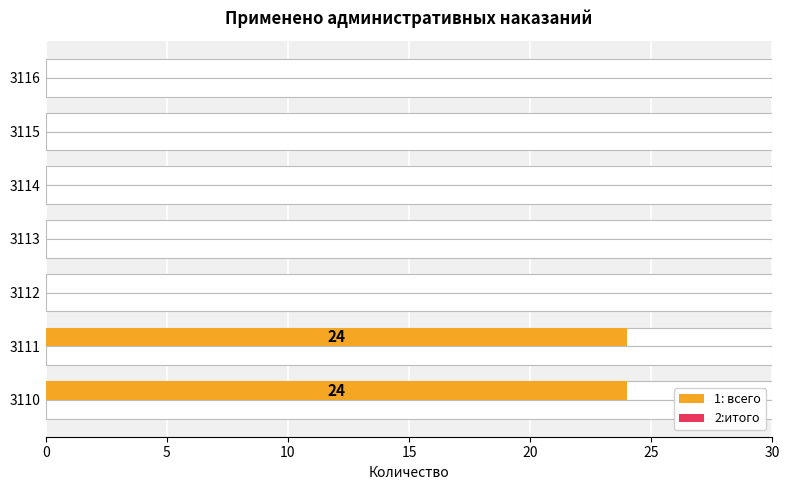

Which series has the largest total across all categories?

1: всего